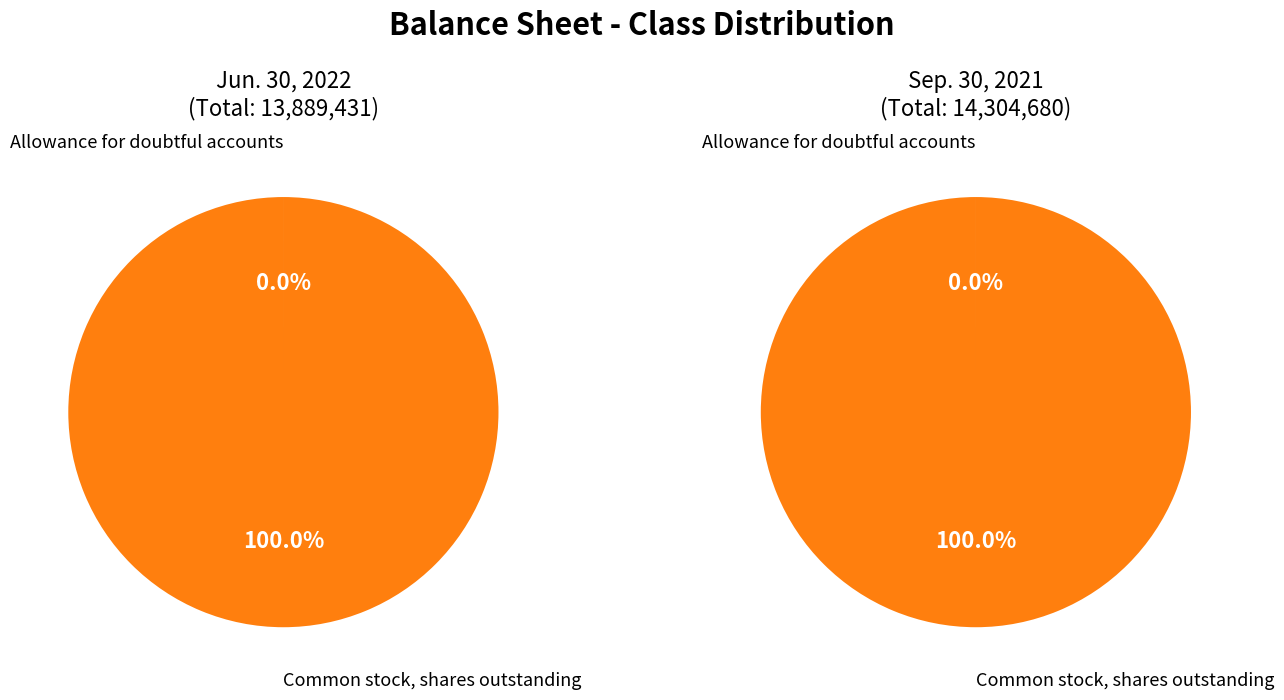

Which category has the biggest portion of the pie?

Common stock, shares outstanding